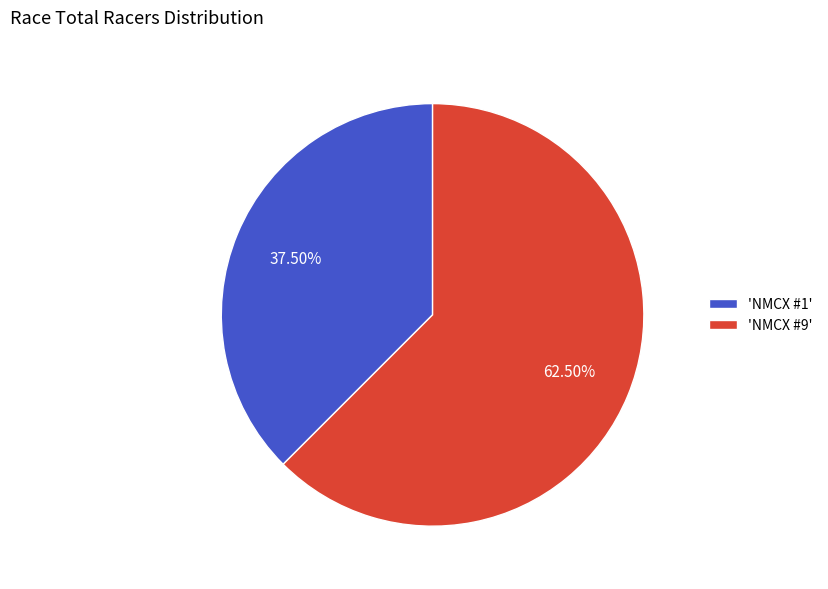

Which category has the smallest portion of the pie?

'NMCX #1'